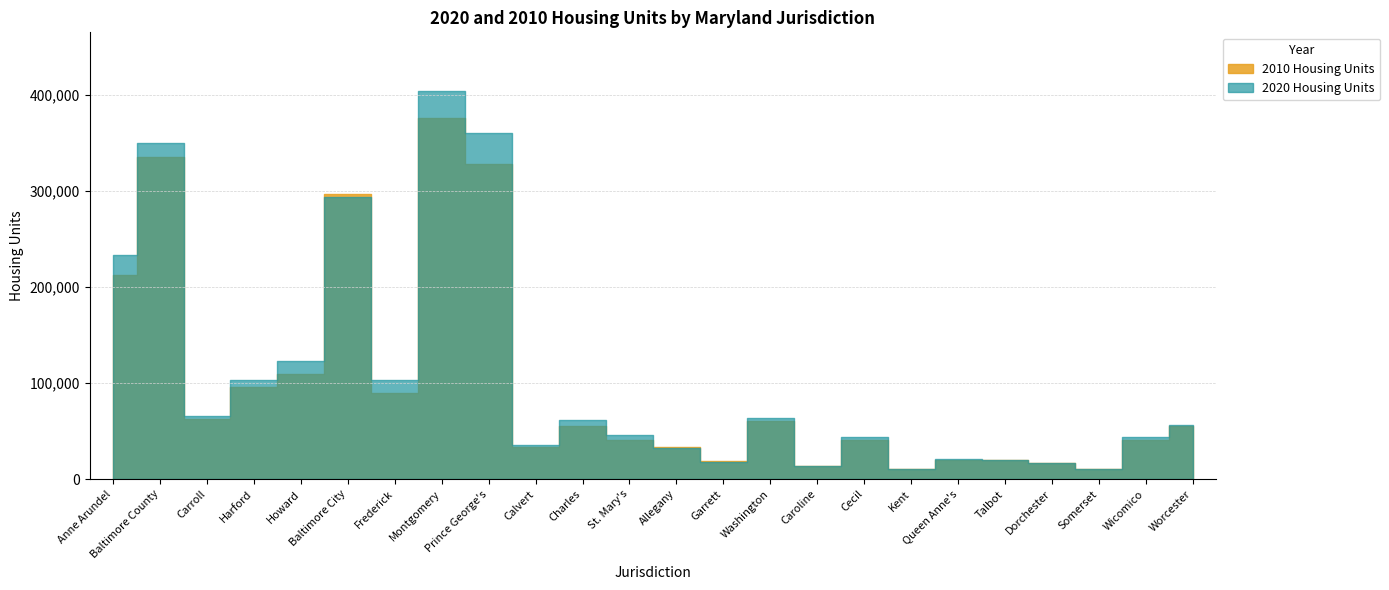

Does the chart display data point markers on the line(s)?

No